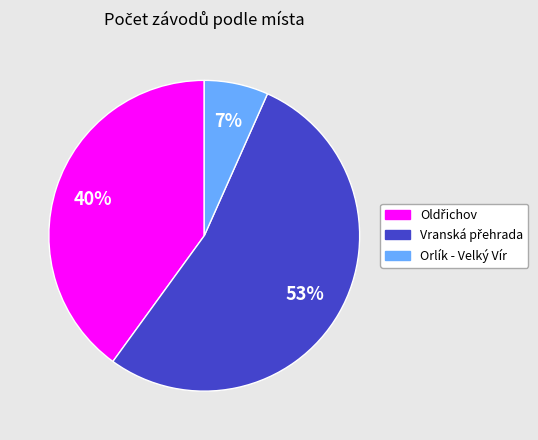

What percentage is the Orlík - Velký Vír slice, to the nearest percent?

7%